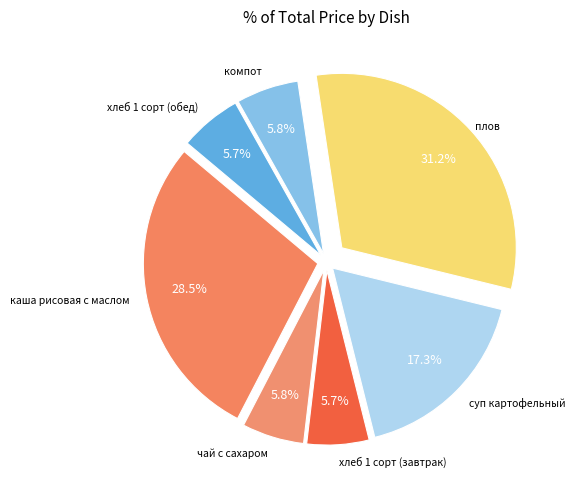

Count the number of slices in the pie.

7